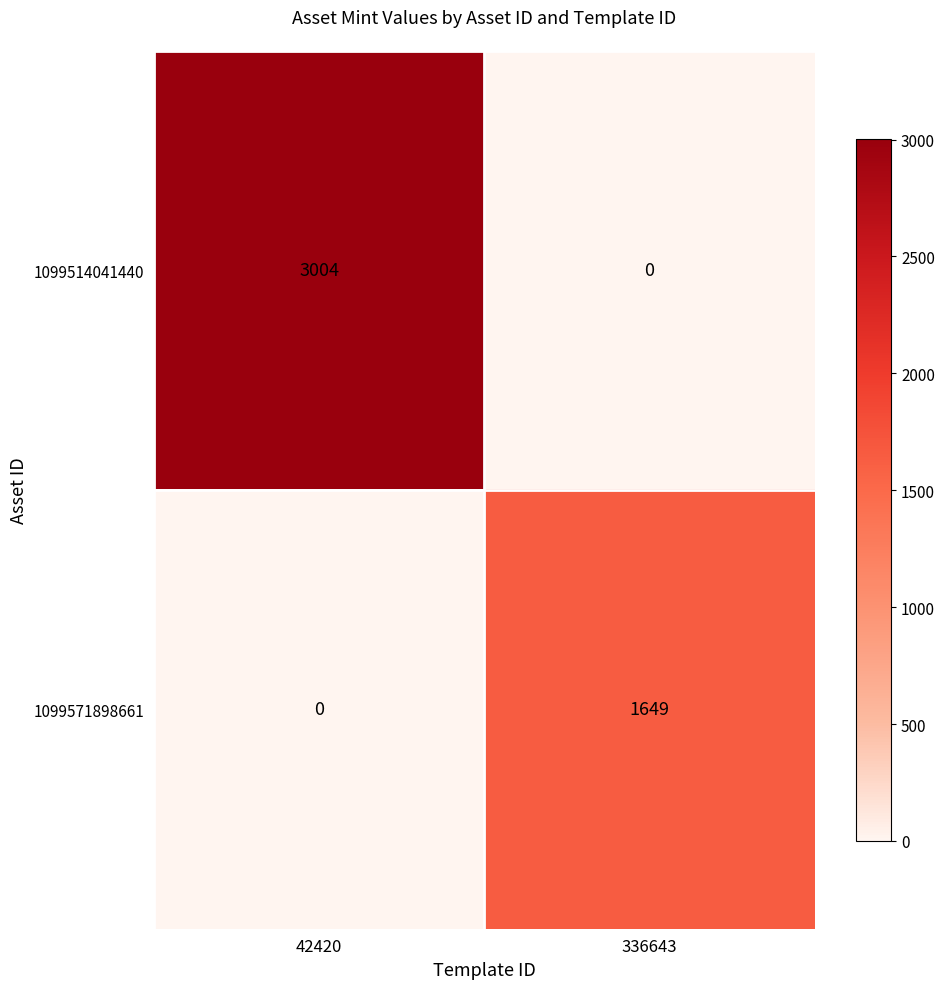

Where is 1099571898661 nearest to the value 824?

42420